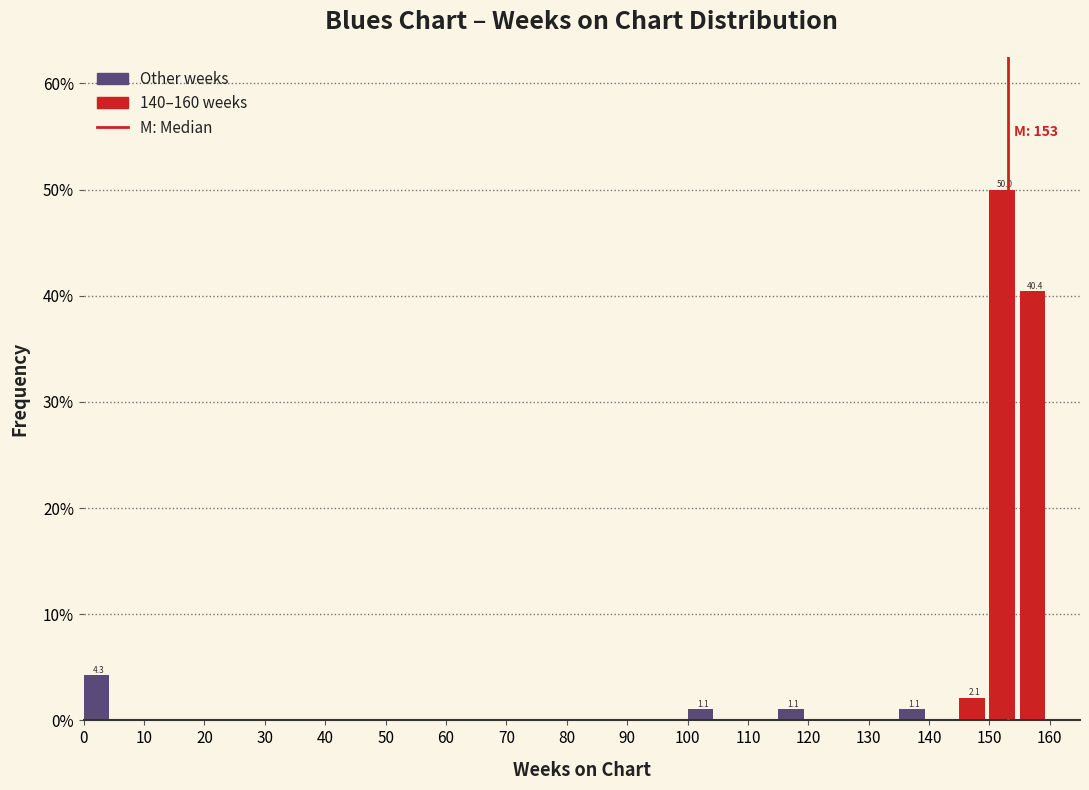

Which range on the x-axis has the tallest bar?

150 to 155